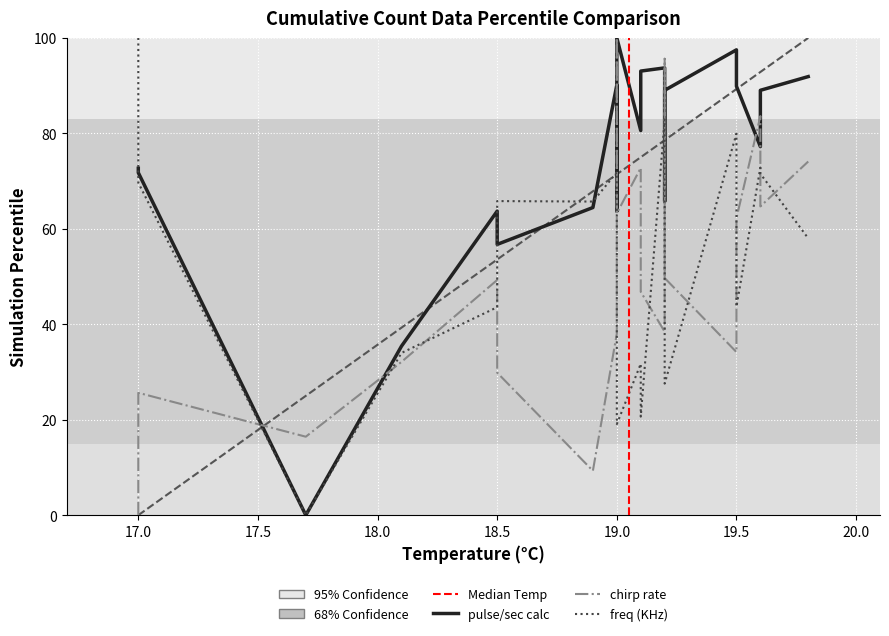

At which category is the sum across all series the highest?

19.6